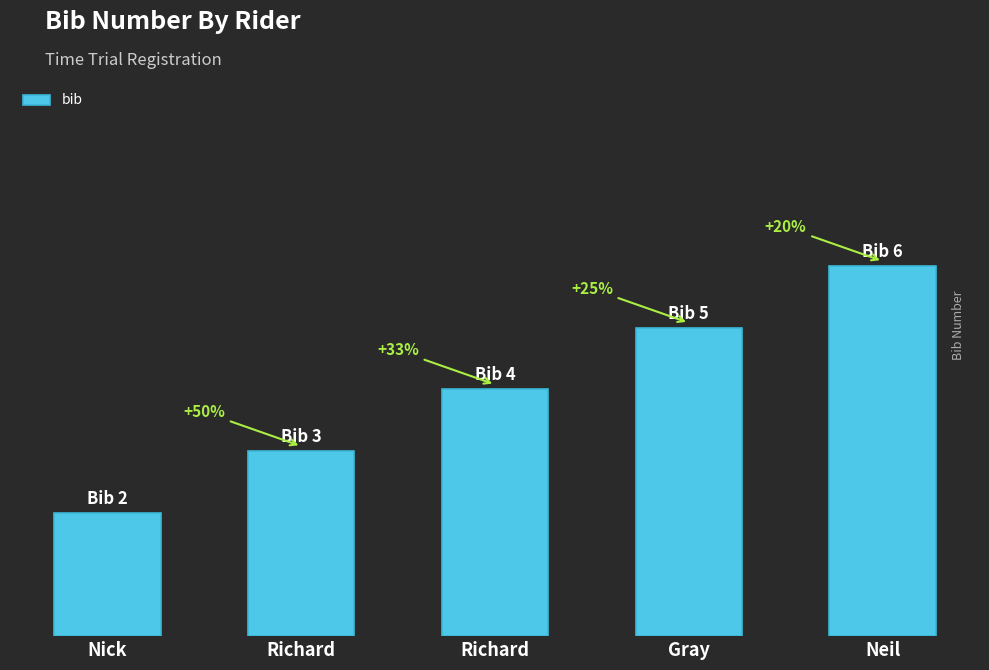

What is the average value?

4